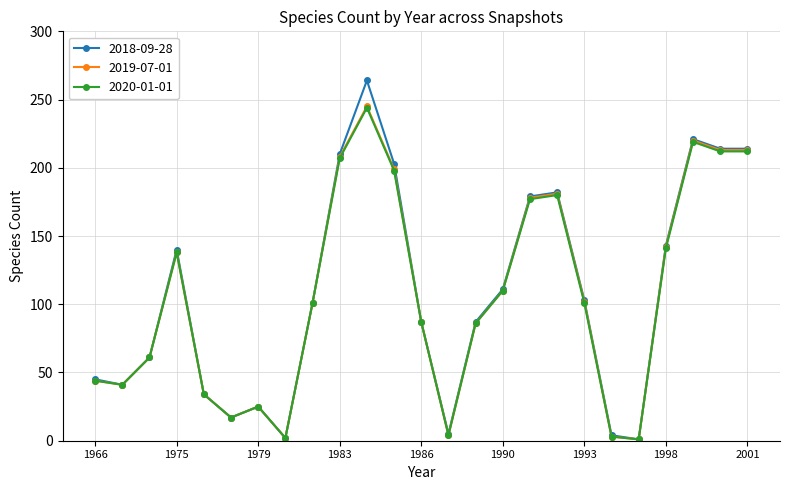

Which series has the largest range (max minus min)?

2018-09-28